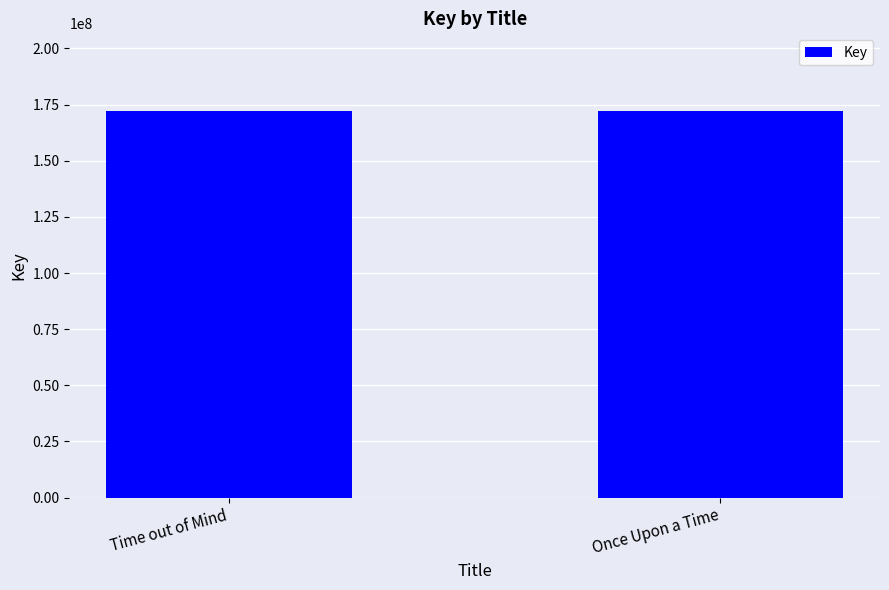

True or false: the data shows 172282536 at Once Upon a Time.

True